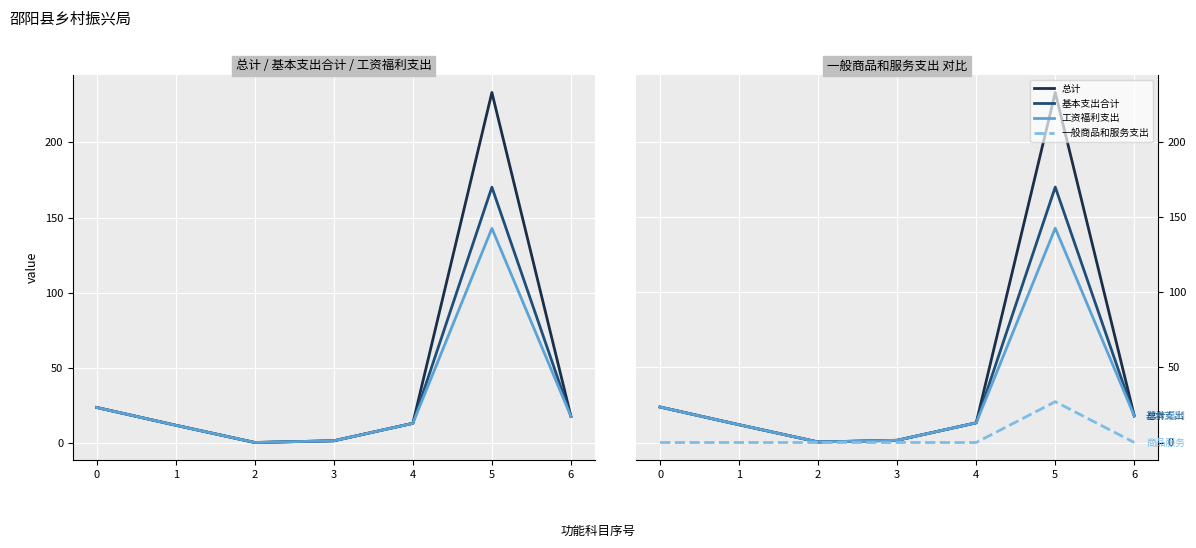

Is the value of 一般商品和服务支出 at 0 greater than the value of 总计 at 5?

No